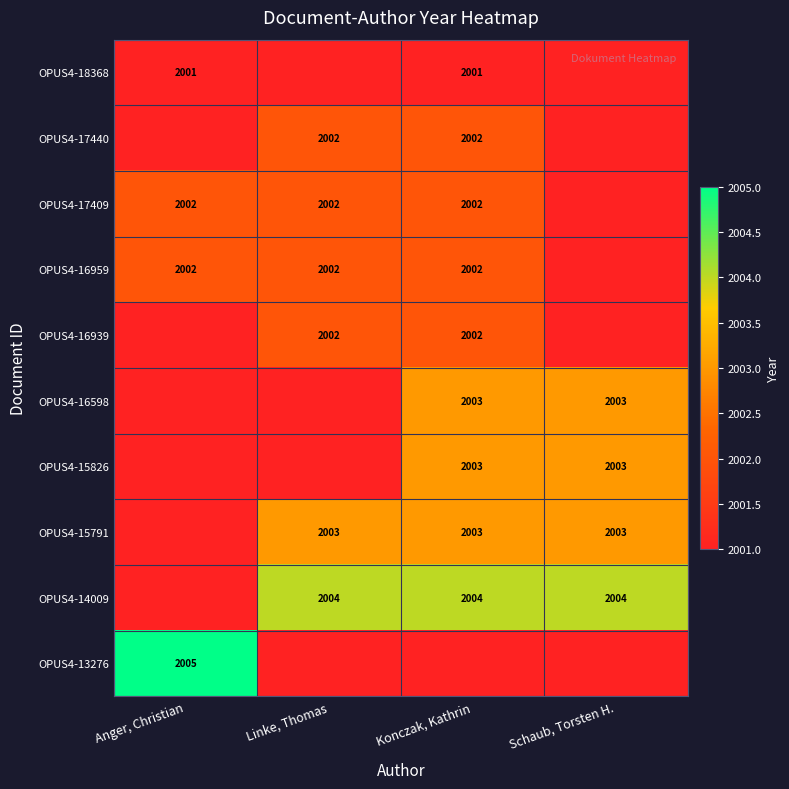

The OPUS4-16959 series shows 2002.0 at Linke, Thomas. True or false?

True